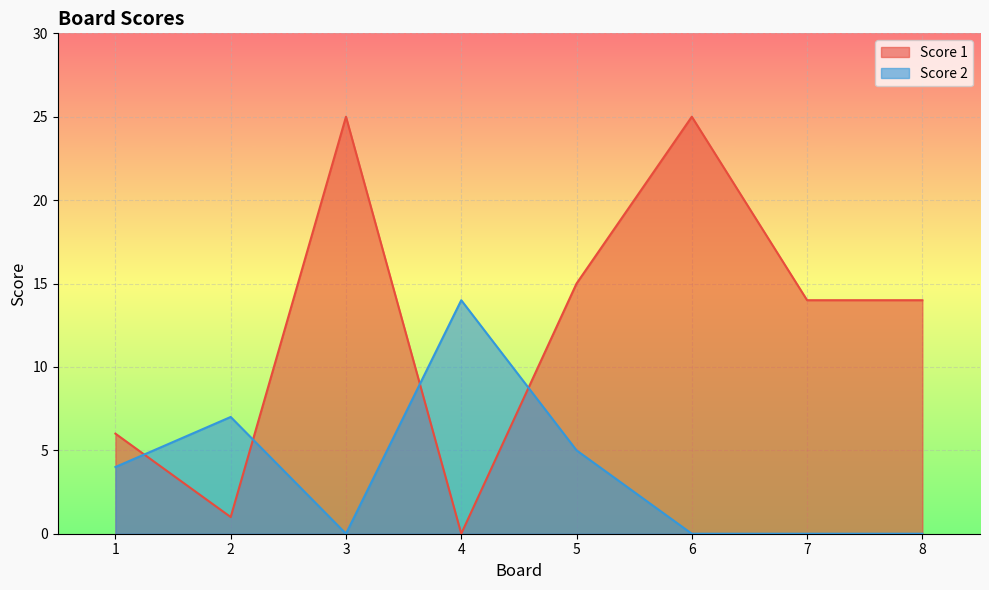

Which category has the highest value across all series?

3